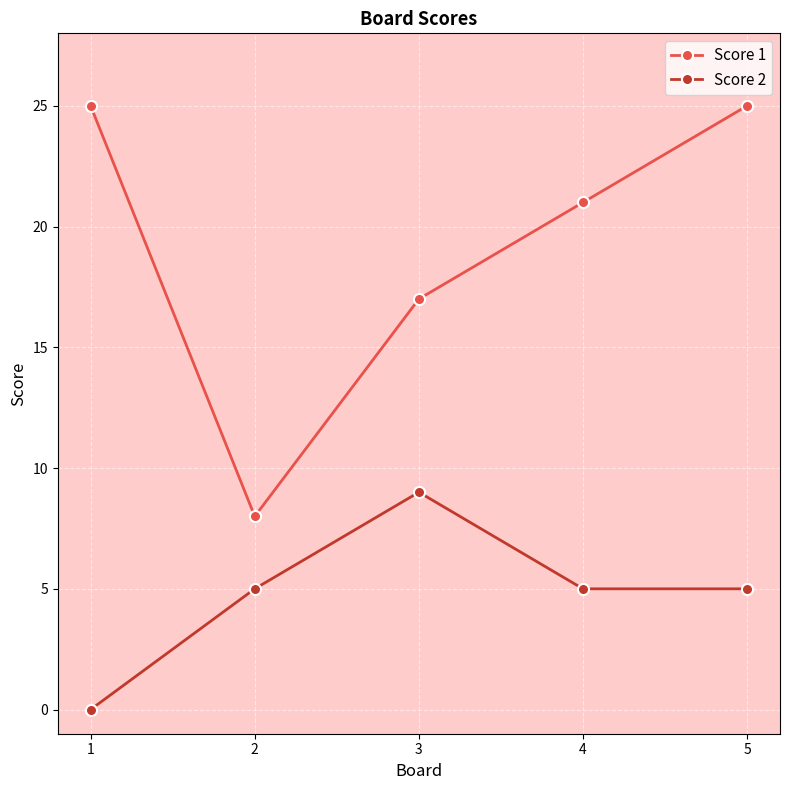

How many lines are shown in the chart?

2